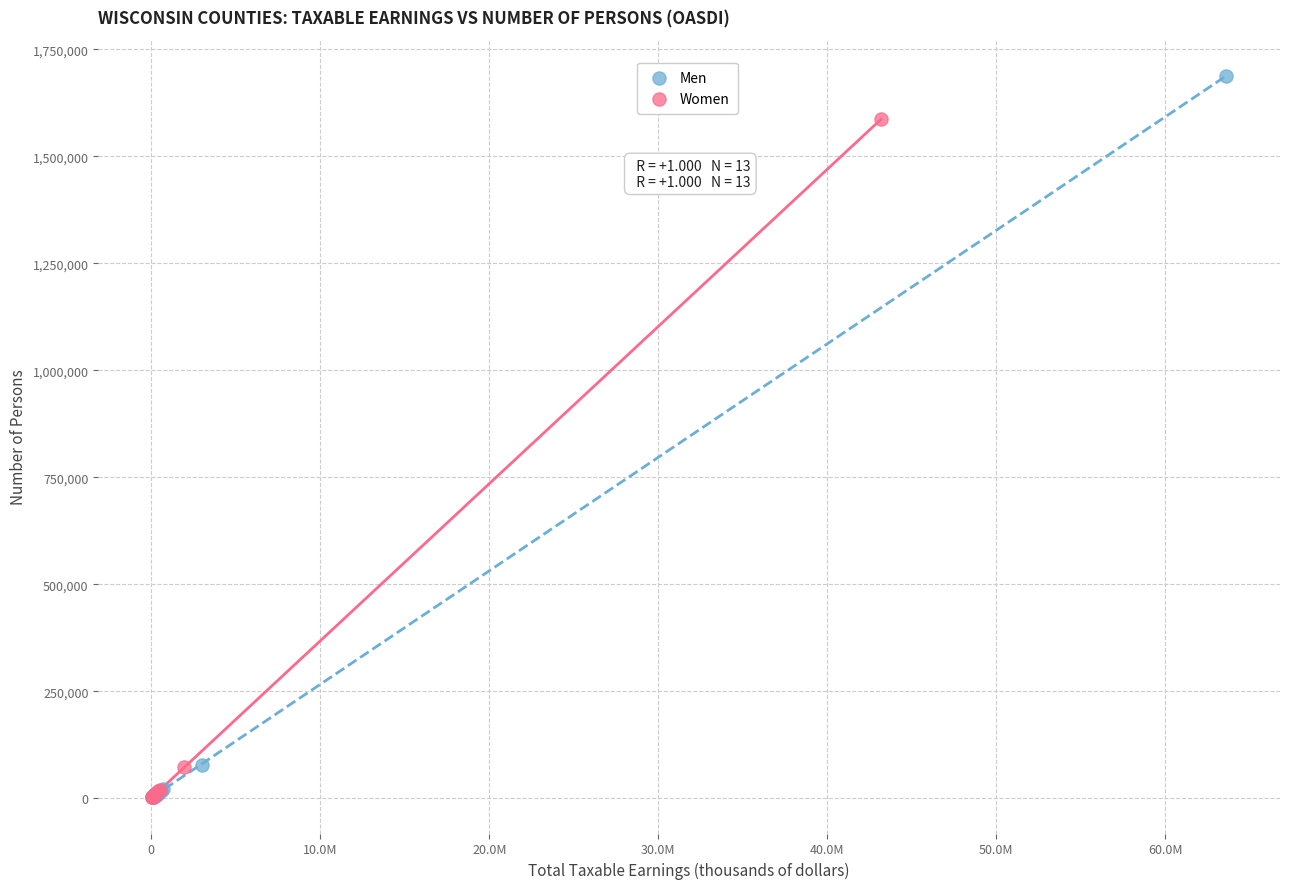

Which series contains the highest Y value?

Men